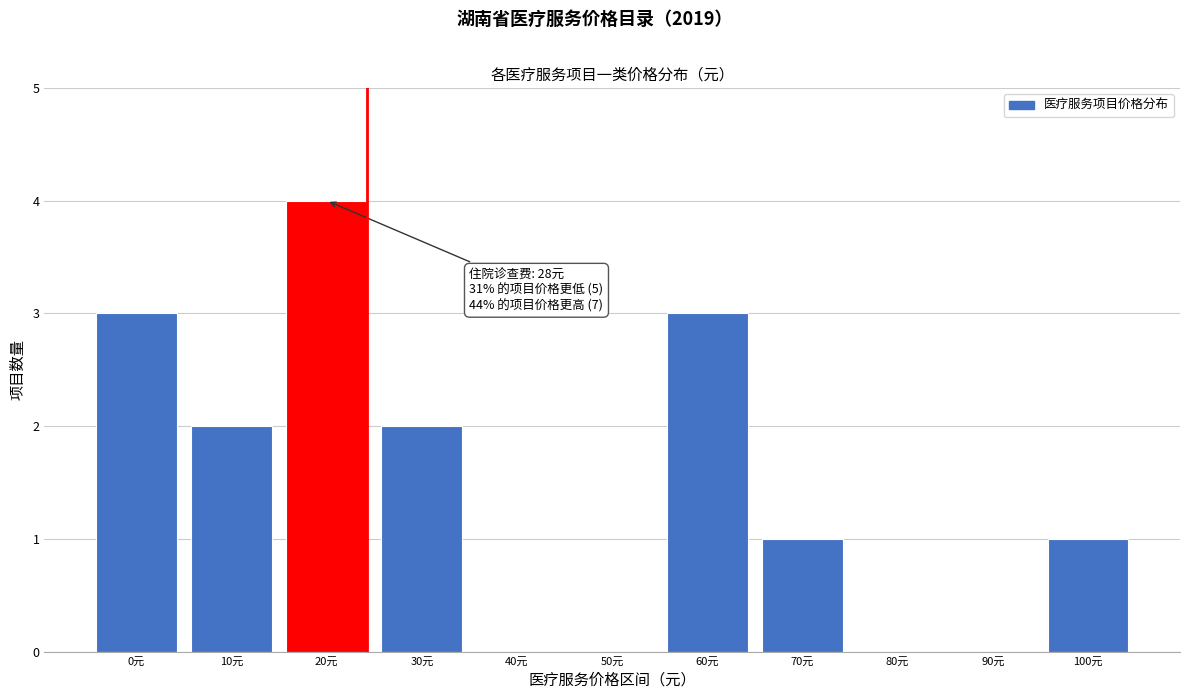

Reading left to right, extract all data points from this chart.

0元=3	10元=2	20元=4	30元=2	40元=0	50元=0	60元=3	70元=1	80元=0	90元=0	100元=1